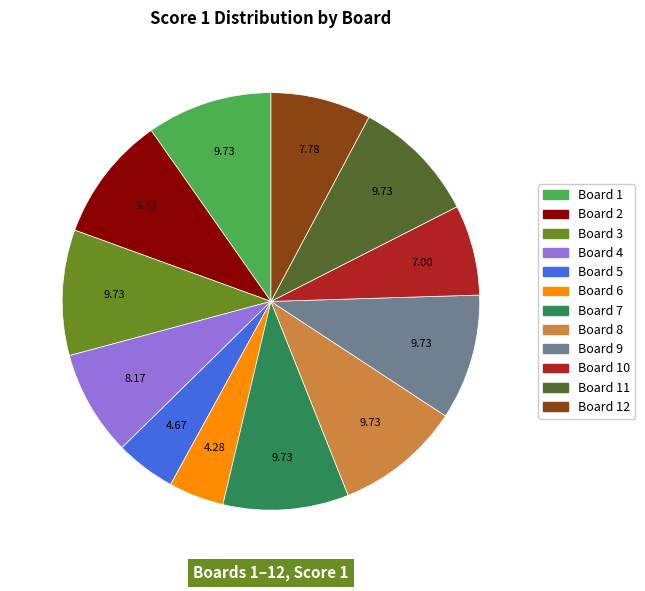

Is there a majority slice in this chart?

No